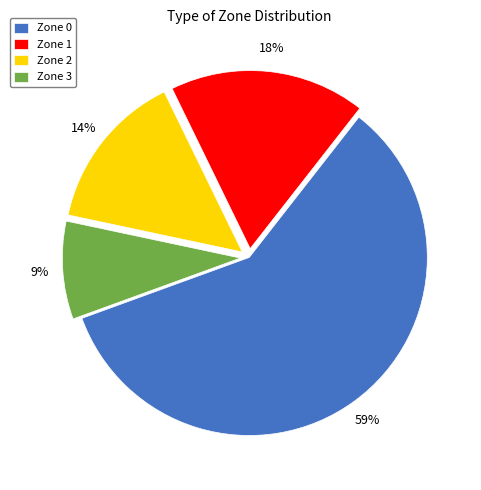

How many segments does this pie chart have?

4